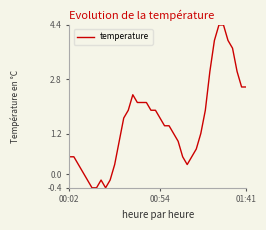

What is the difference between the maximum and minimum values?

4.8